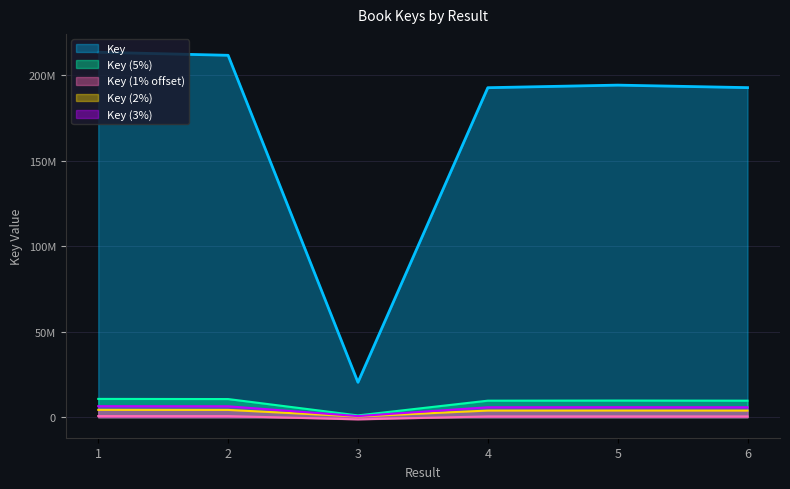

What is the sum of the values at 5 and 3?

214649514